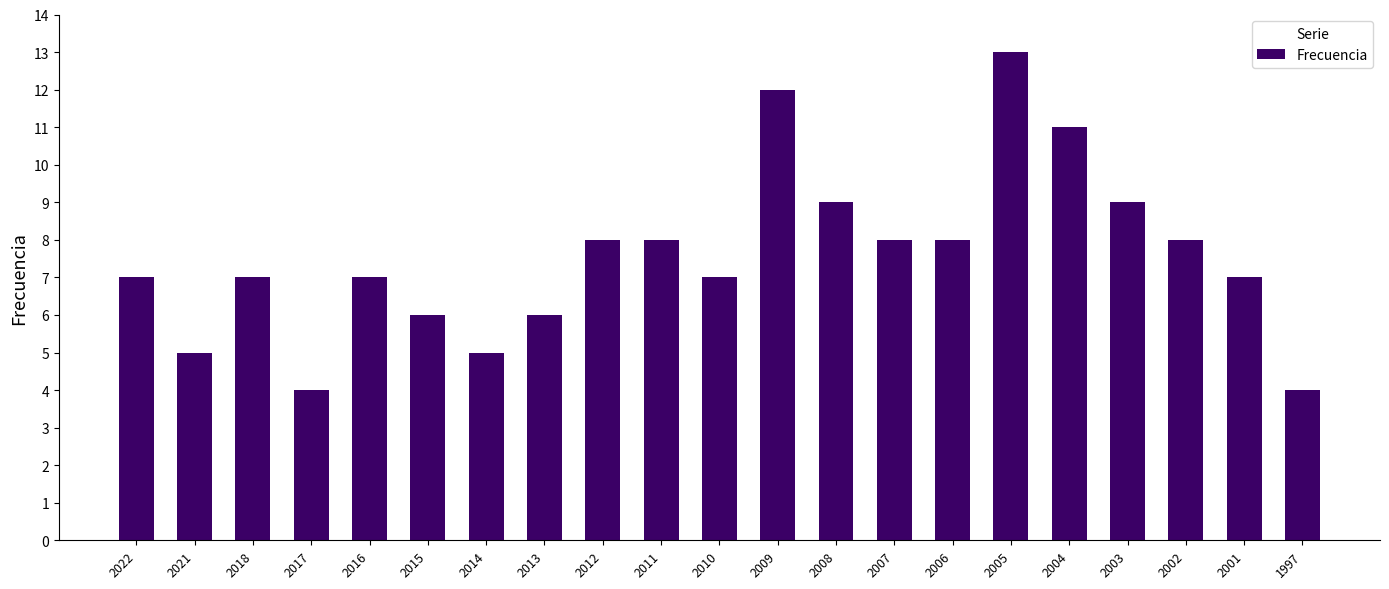

The value at 2003 is 12. True or false?

False